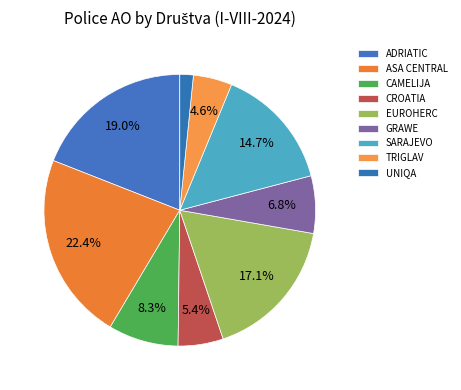

What is the change in value from SARAJEVO to UNIQA?

-72563